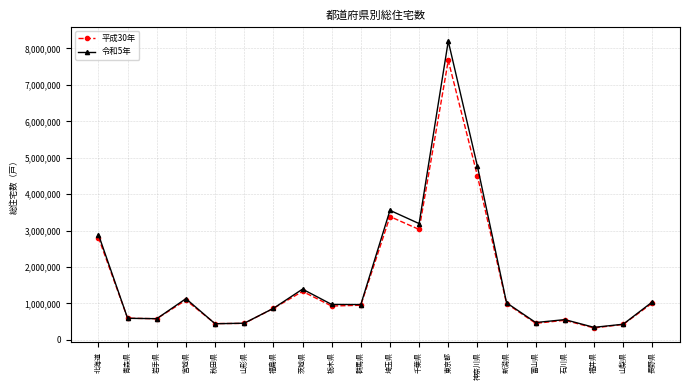

At which label does 令和5年 reach its minimum?

福井県